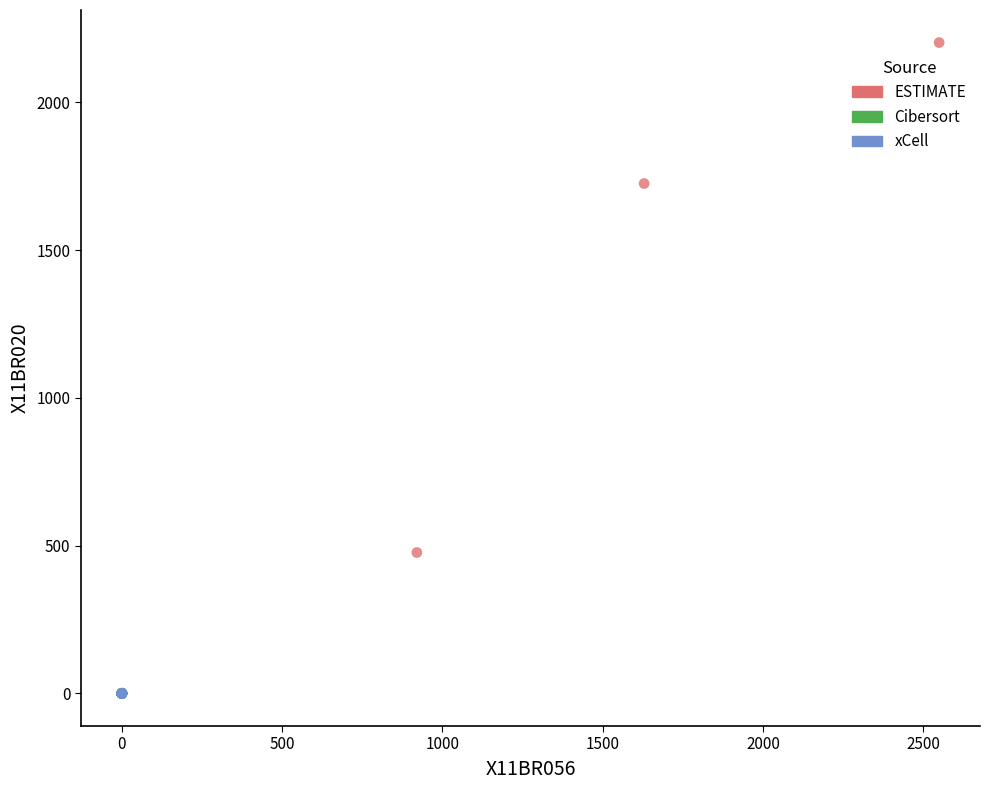

Which series has the widest spread of Y values?

ESTIMATE